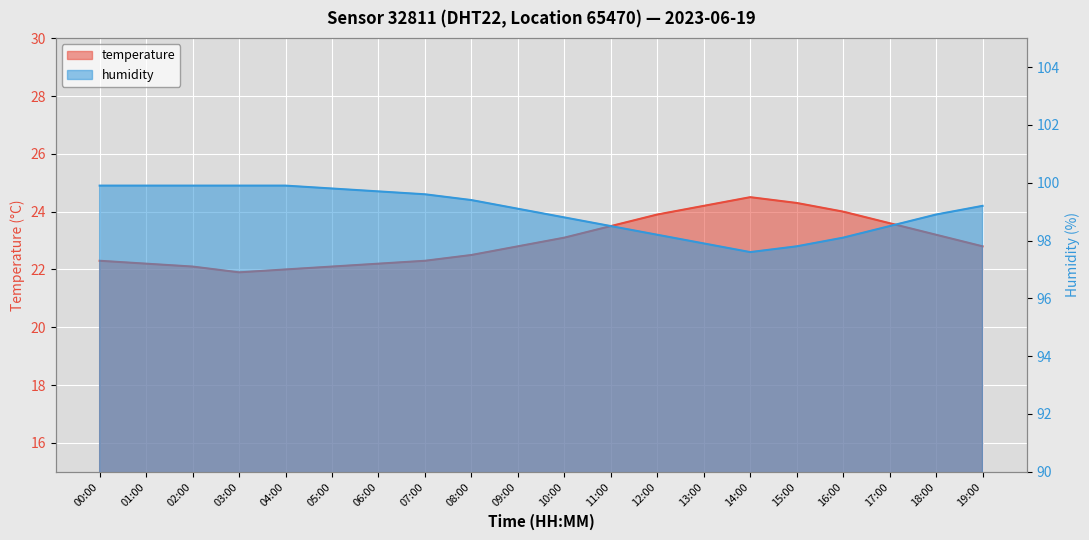

The value of humidity at 13:00 is 161.4. True or false?

False